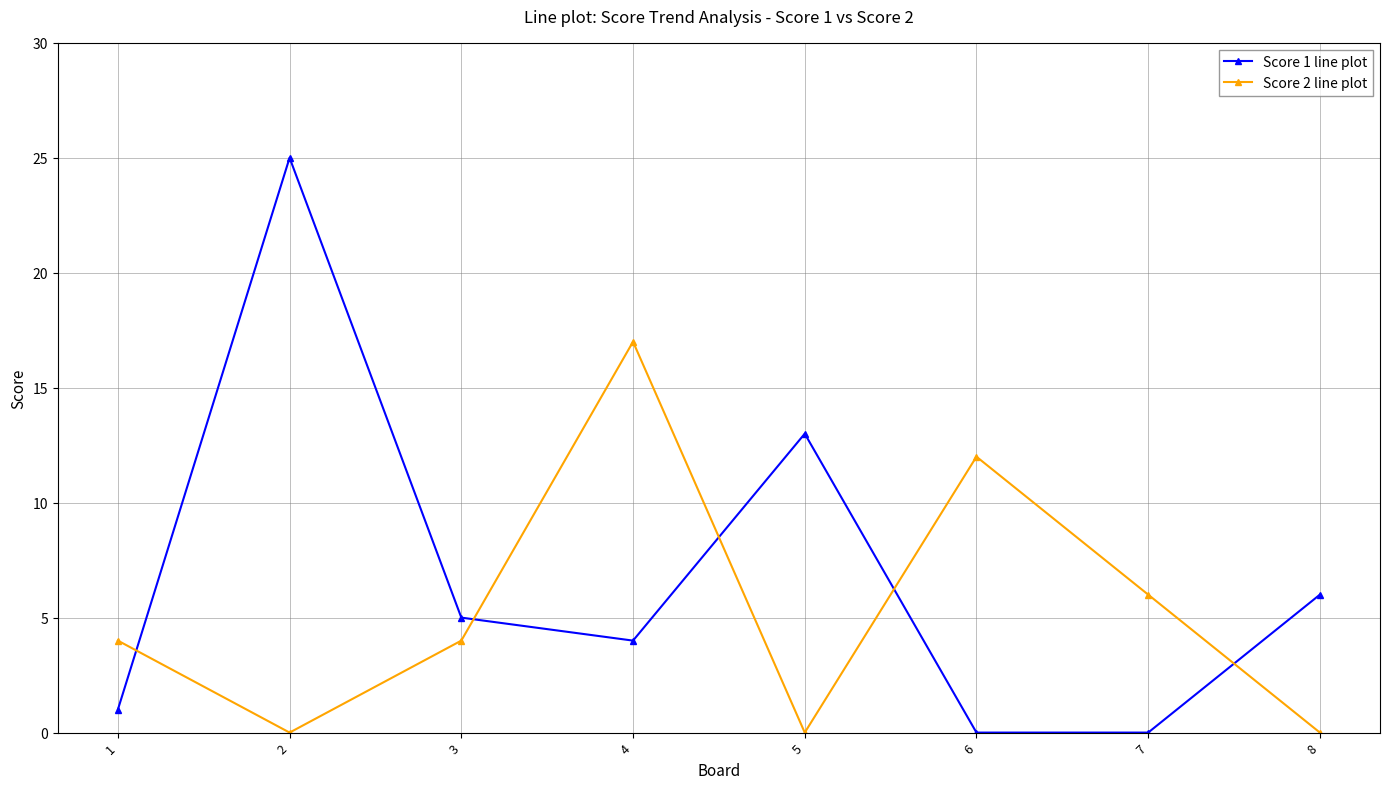

After their last crossing, which series has the higher values: Score 2 line plot or Score 1 line plot?

Score 1 line plot